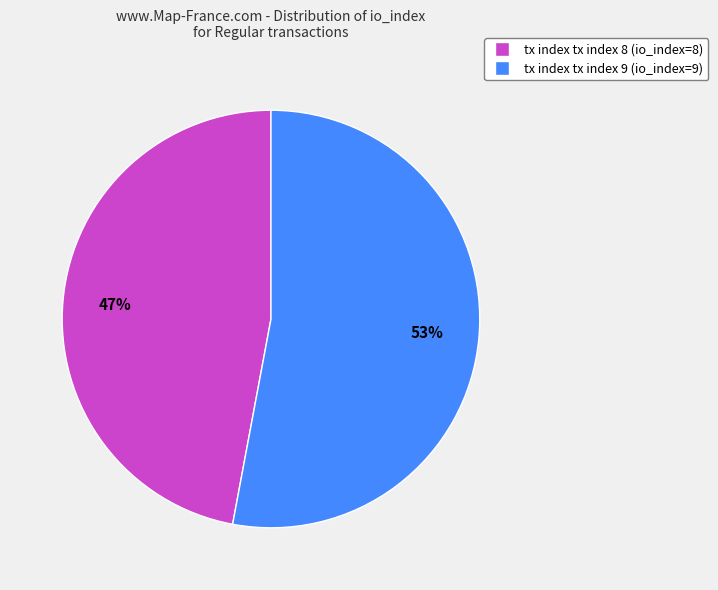

How many slices are in this pie chart?

2